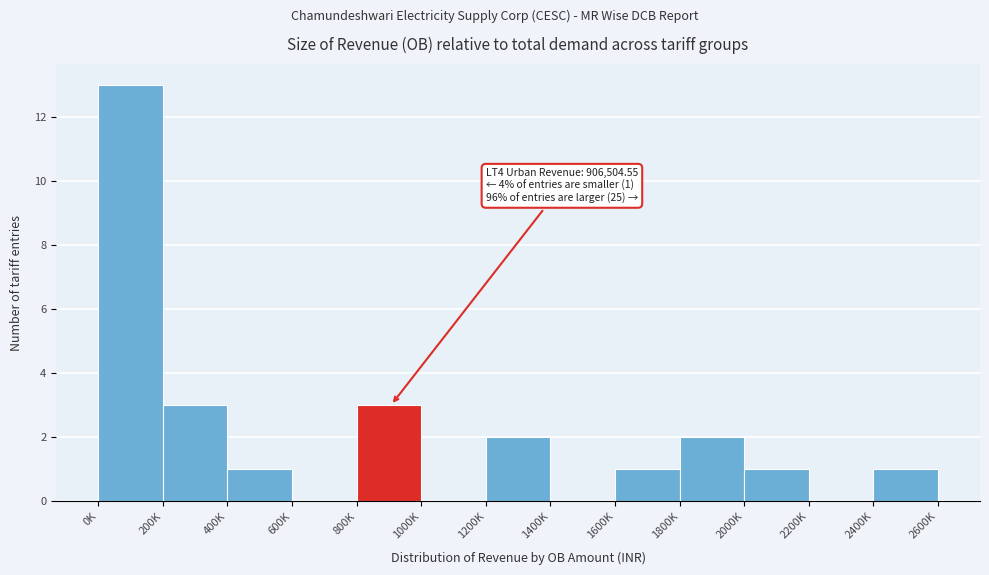

Reading left to right, transcribe all the data shown in this chart.

0K=13	200K=3	400K=1	600K=0	800K=3	1000K=0	1200K=2	1400K=0	1600K=1	1800K=2	2000K=1	2200K=0	2400K=1